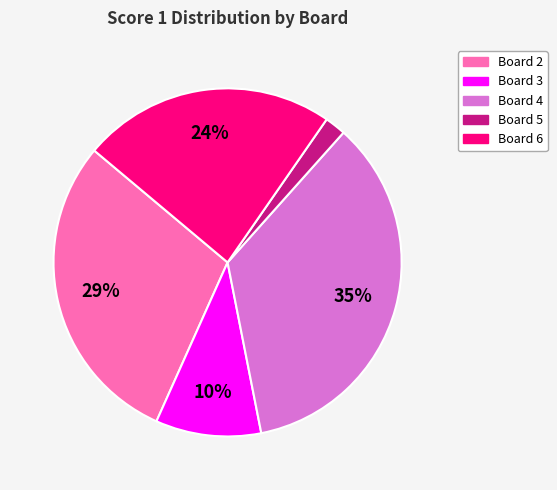

To the nearest percent, what is the combined percentage of Board 6 and Board 2?

53%